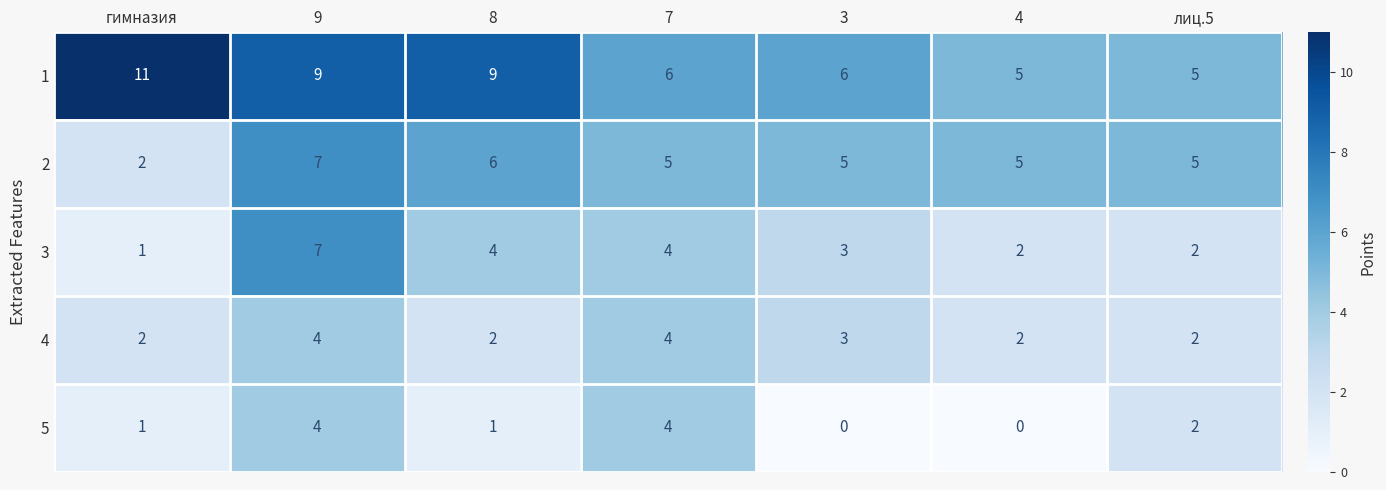

At which label does 3 first exceed 3?

9